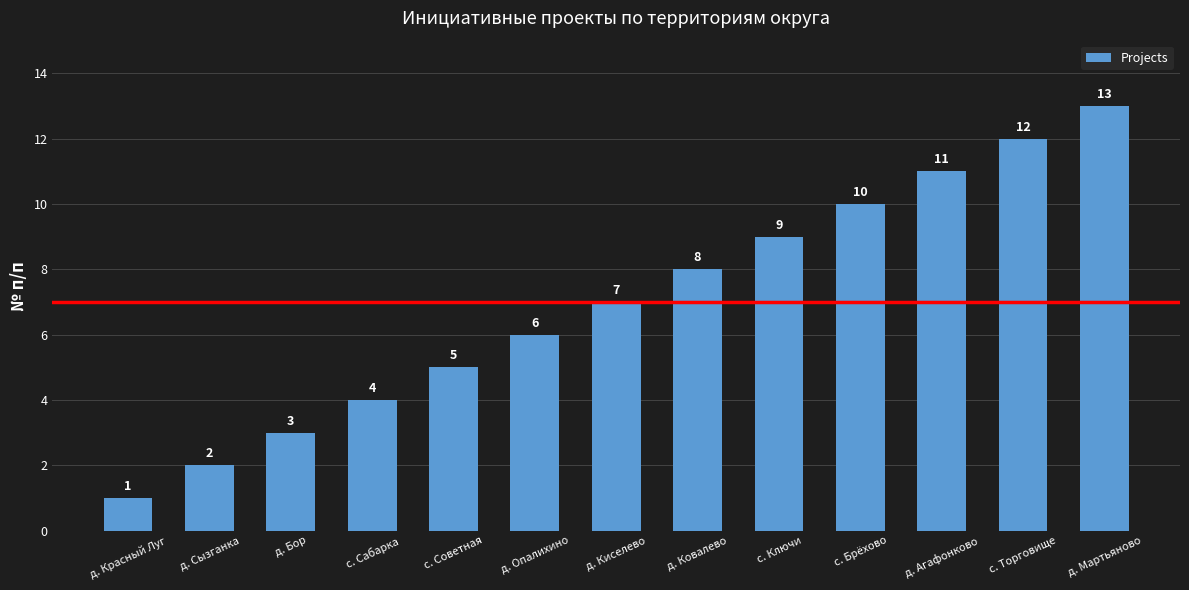

What is the change in value from с. Сабарка to д. Ковалево?

+4